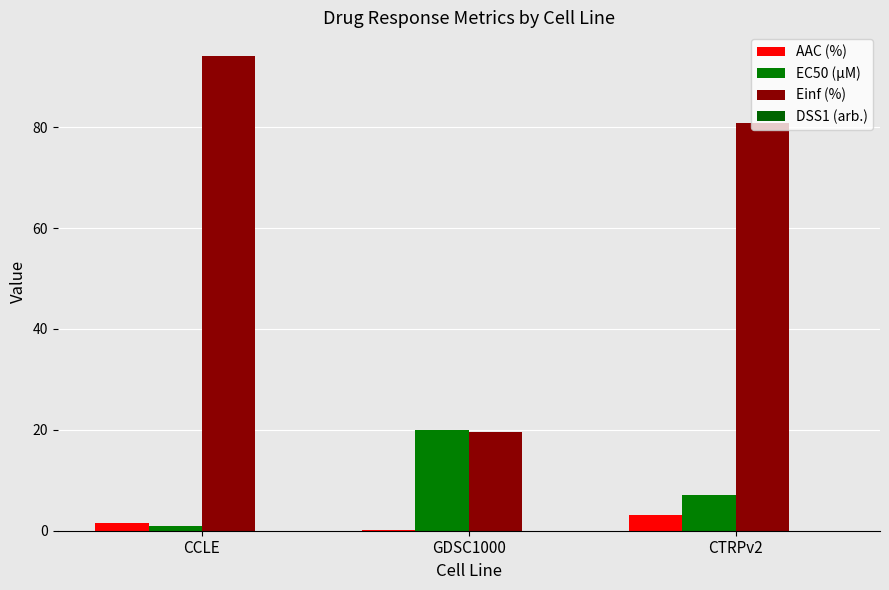

How many distinct data groups are displayed?

4